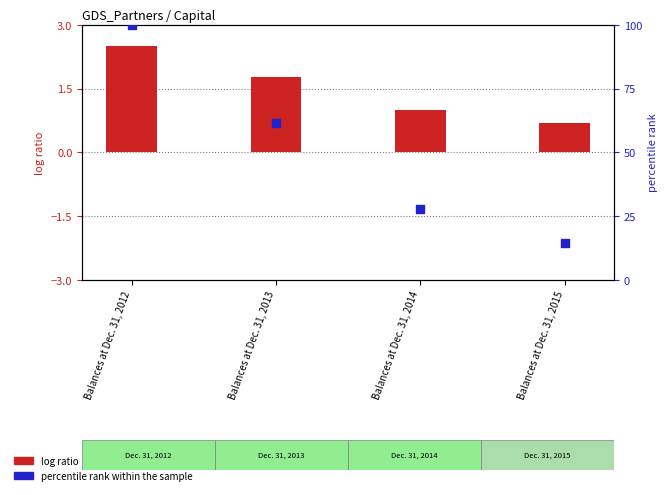

Which series has the largest total across all categories?

percentile rank within the sample